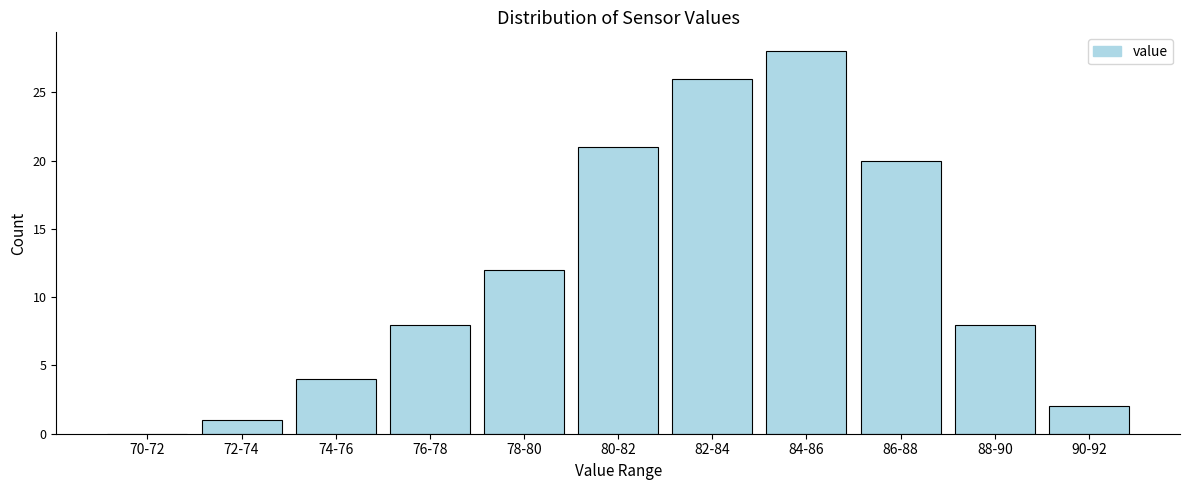

Reading left to right, what are all the values shown in this chart?

70-72=0	72-74=1	74-76=4	76-78=8	78-80=12	80-82=21	82-84=26	84-86=28	86-88=20	88-90=8	90-92=2